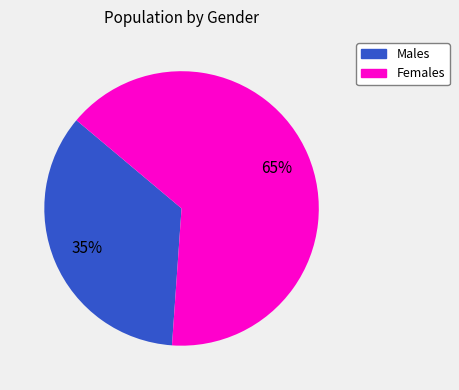

Does any single category account for the majority?

Yes